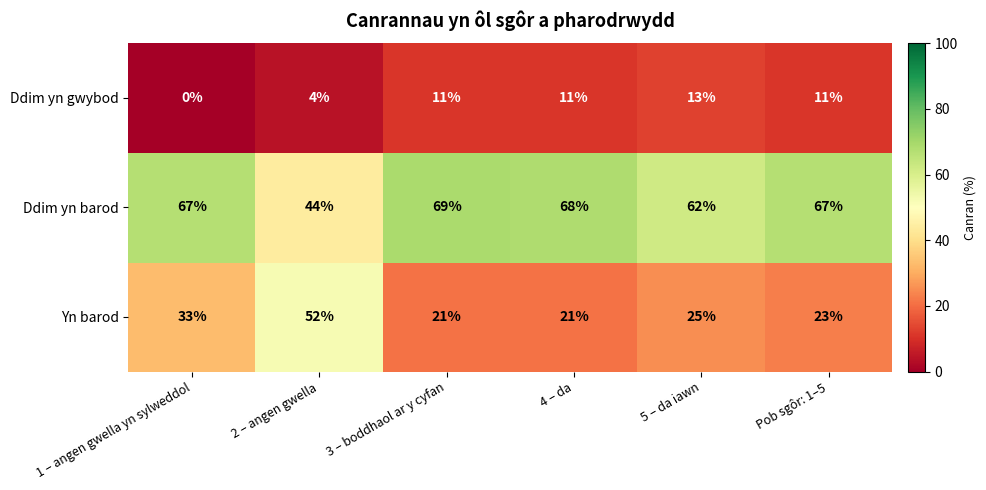

How many positive values does the Ddim yn gwybod series have?

5